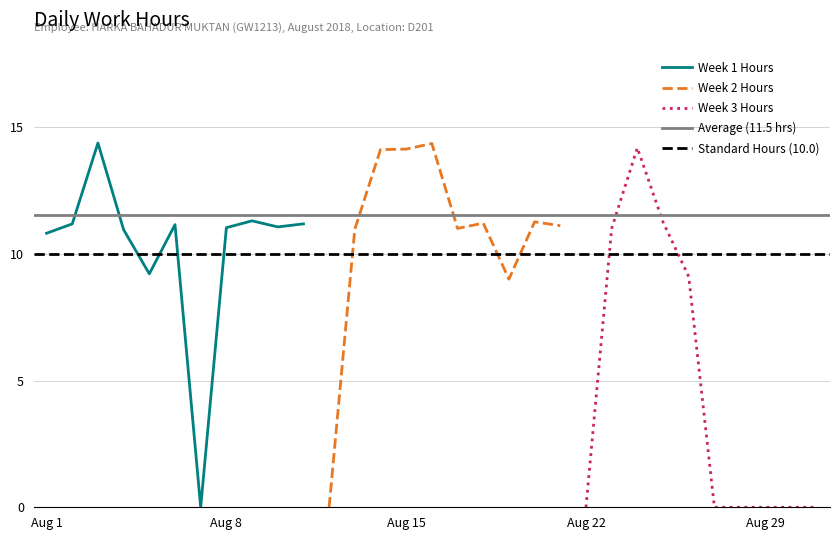

The chart shows a value of 21.4 at 16. True or false?

False